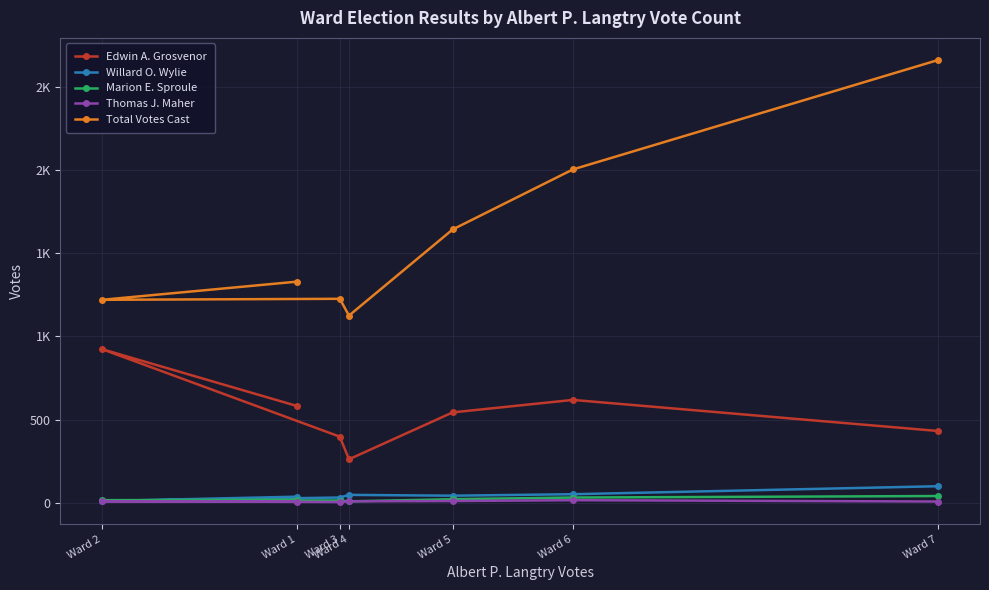

True or false: Willard O. Wylie has a value of 46 at Ward 3.

False